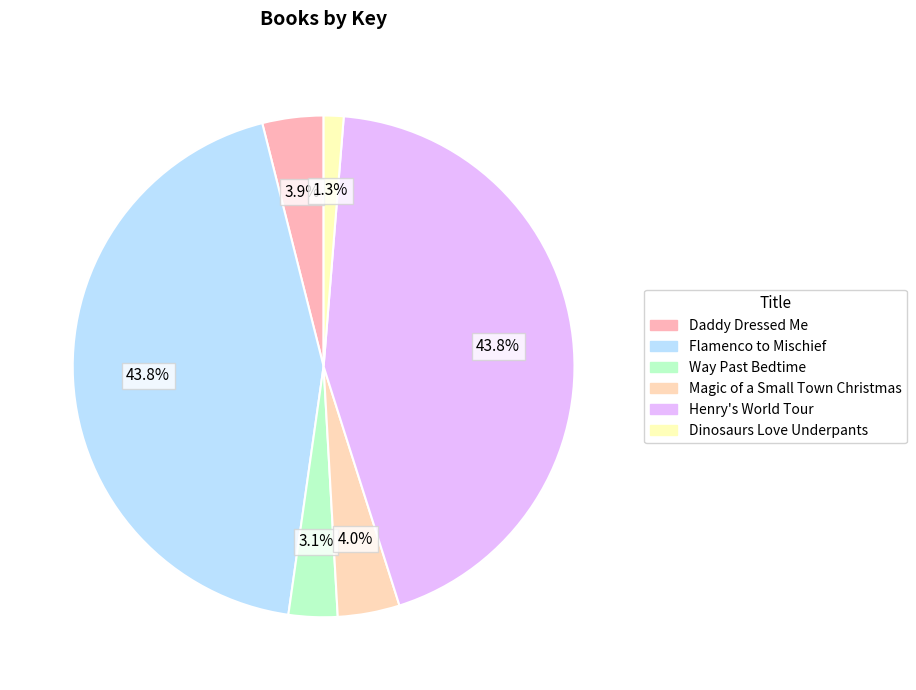

Count the number of slices in the pie.

6